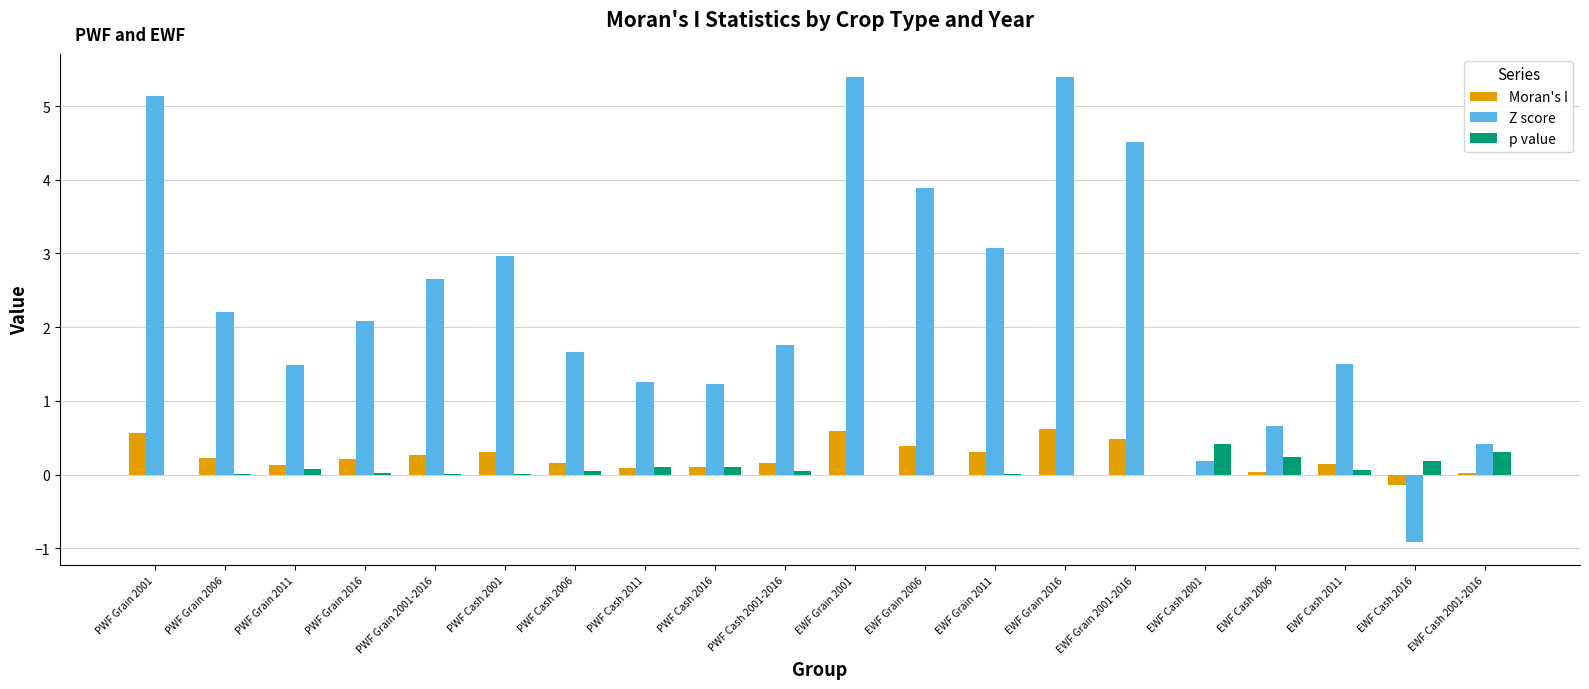

What is the sum of all Z score values?

46.6